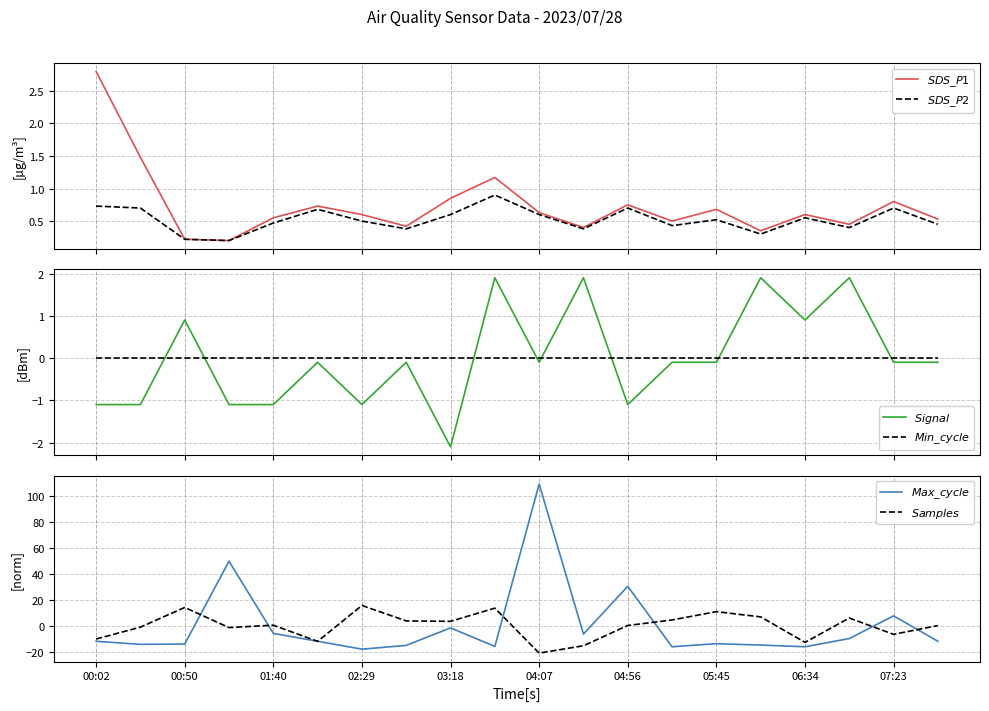

What is the difference between the maximum and minimum values in the $Samples$ series?

36.6